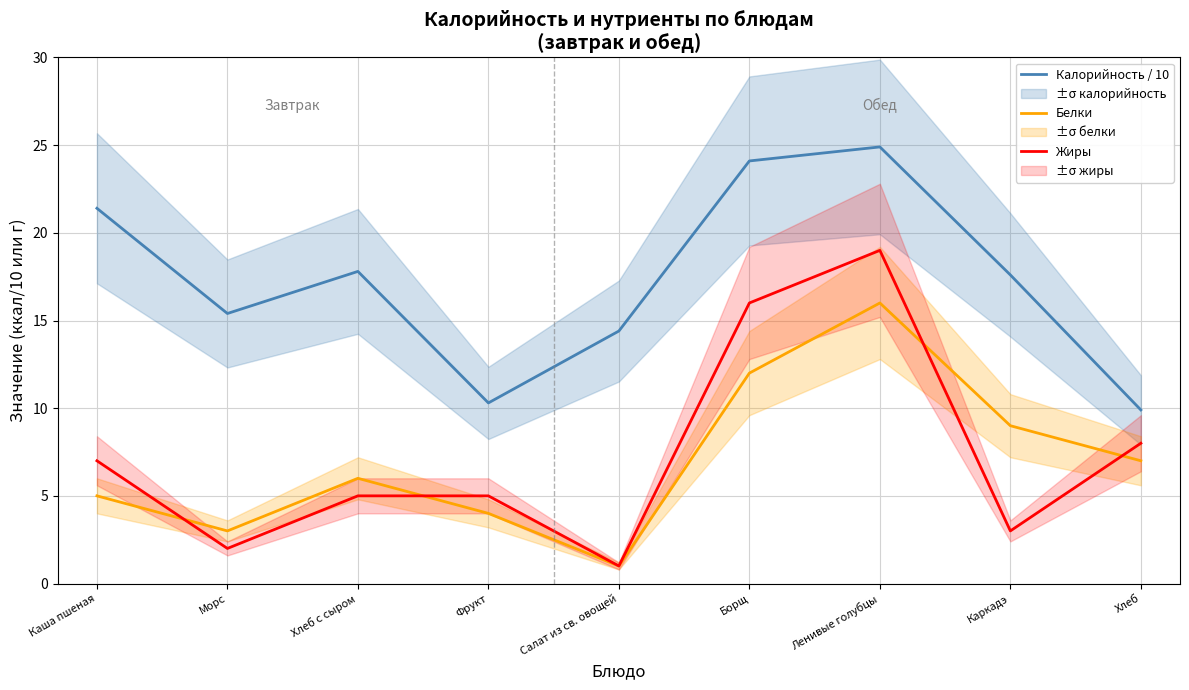

Reading left to right, transcribe all the data shown in this chart.

Калорийность / 10: Каша пшеная=21.4	Морс=15.4	Хлеб с сыром=17.8	Фрукт=10.3	Салат из св. овощей=14.4	Борщ=24.1	Ленивые голубцы=24.9	Каркадэ=17.6	Хлеб=9.9
Белки: Каша пшеная=5.0	Морс=3.0	Хлеб с сыром=6.0	Фрукт=4.0	Салат из св. овощей=1.0	Борщ=12.0	Ленивые голубцы=16.0	Каркадэ=9.0	Хлеб=7.0
Жиры: Каша пшеная=7.0	Морс=2.0	Хлеб с сыром=5.0	Фрукт=5.0	Салат из св. овощей=1.0	Борщ=16.0	Ленивые голубцы=19.0	Каркадэ=3.0	Хлеб=8.0